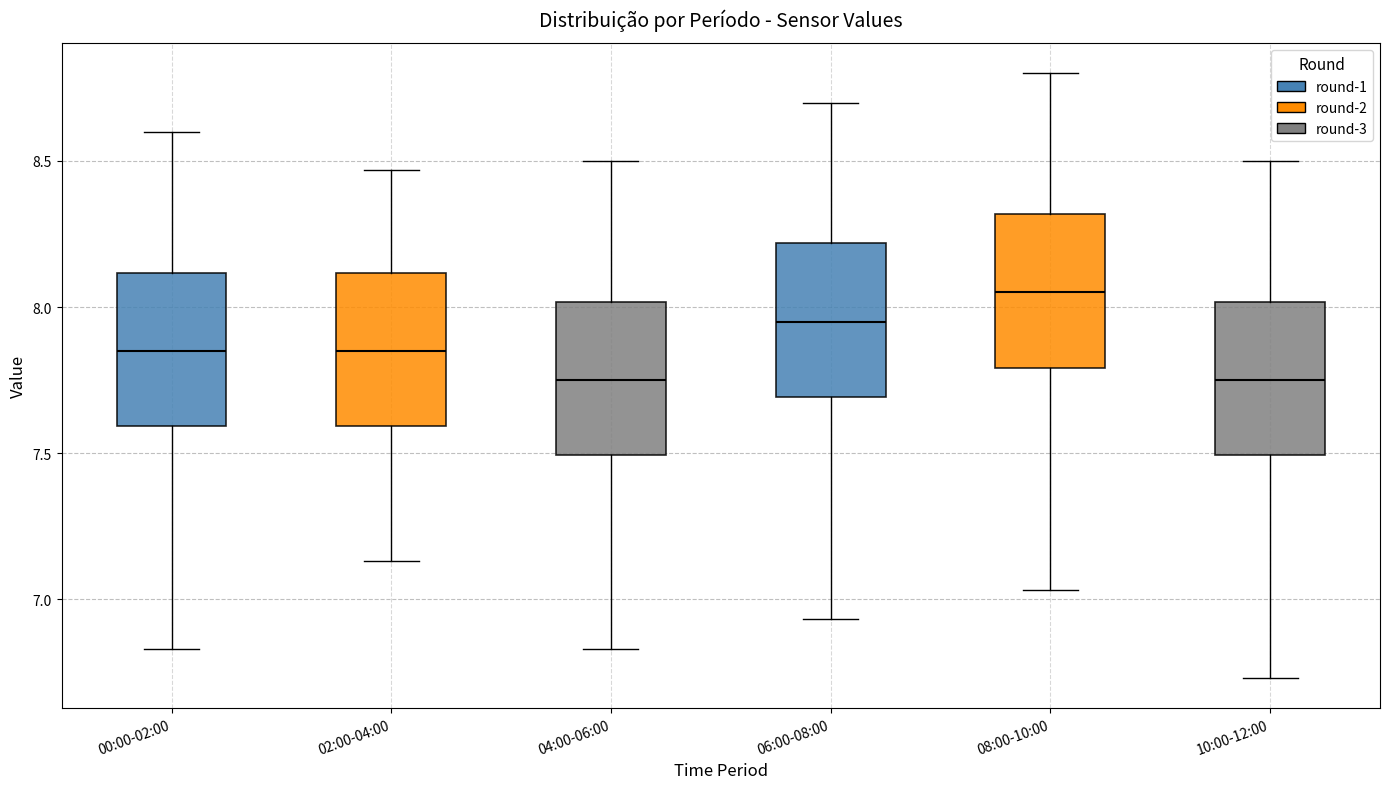

Reading left to right, transcribe this box plot: for each box, give where its median line is, the range the box spans, and where its two whiskers end, as read against the y-axis. The values are not printed on the chart, so give them approximately, as read against the axis.

00:00-02:00: median 7.85, box 7.60 to 8.10, whiskers 6.85 to 8.60
02:00-04:00: median 7.85, box 7.60 to 8.10, whiskers 7.15 to 8.45
04:00-06:00: median 7.75, box 7.50 to 8.00, whiskers 6.85 to 8.50
06:00-08:00: median 7.95, box 7.70 to 8.20, whiskers 6.95 to 8.70
08:00-10:00: median 8.05, box 7.80 to 8.30, whiskers 7.05 to 8.80
10:00-12:00: median 7.75, box 7.50 to 8.00, whiskers 6.75 to 8.50